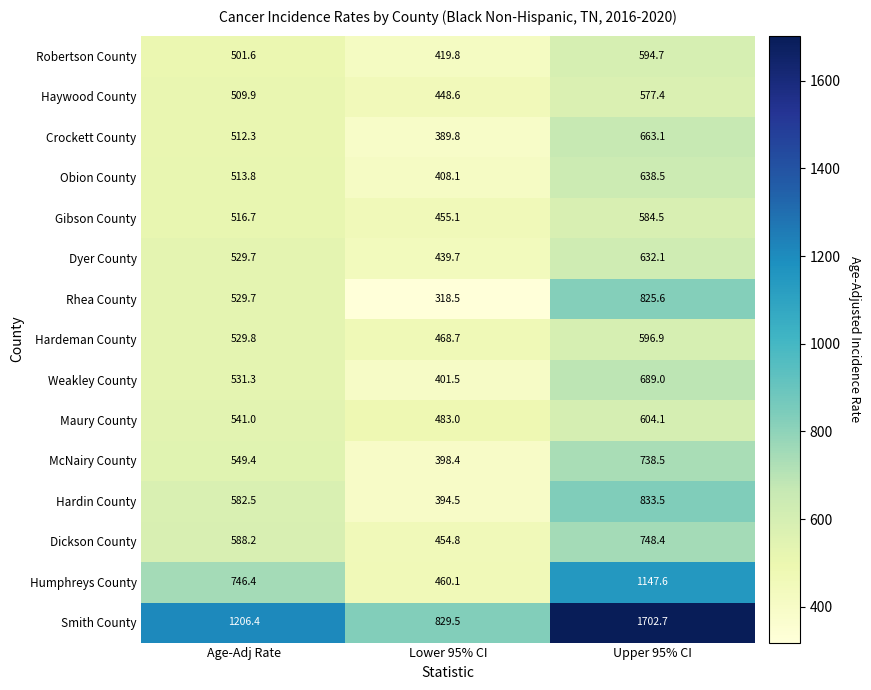

Which series has the largest total across all categories?

Smith County